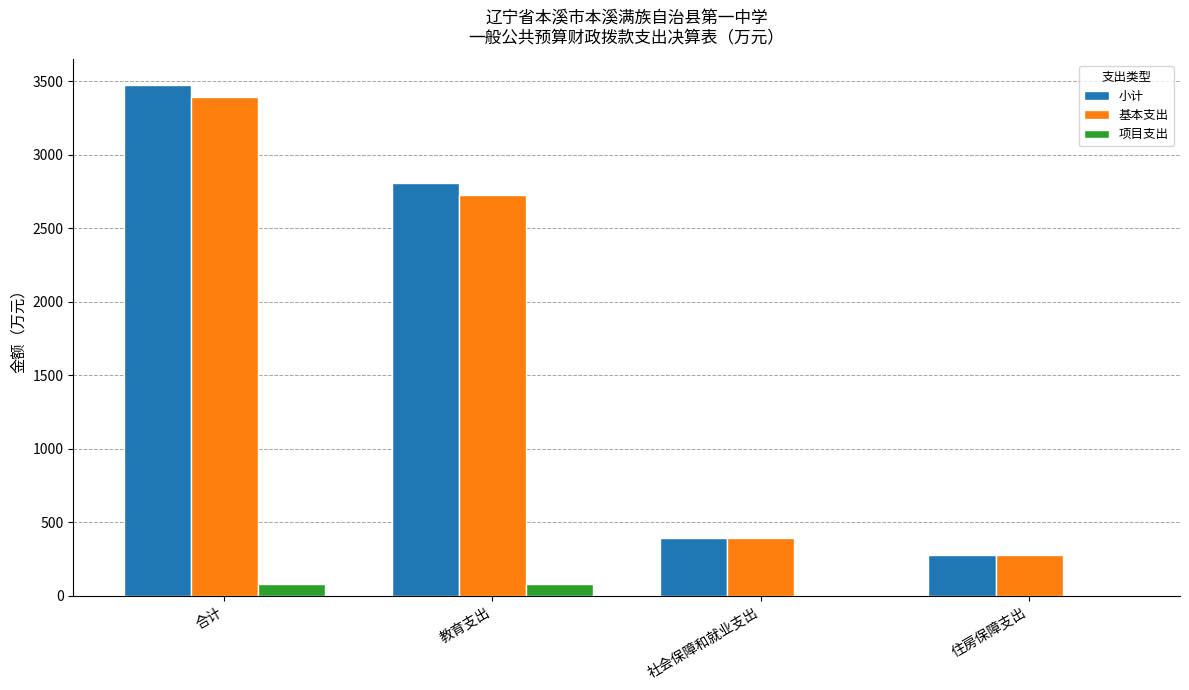

At which category does the chart reach its peak across all series?

合计